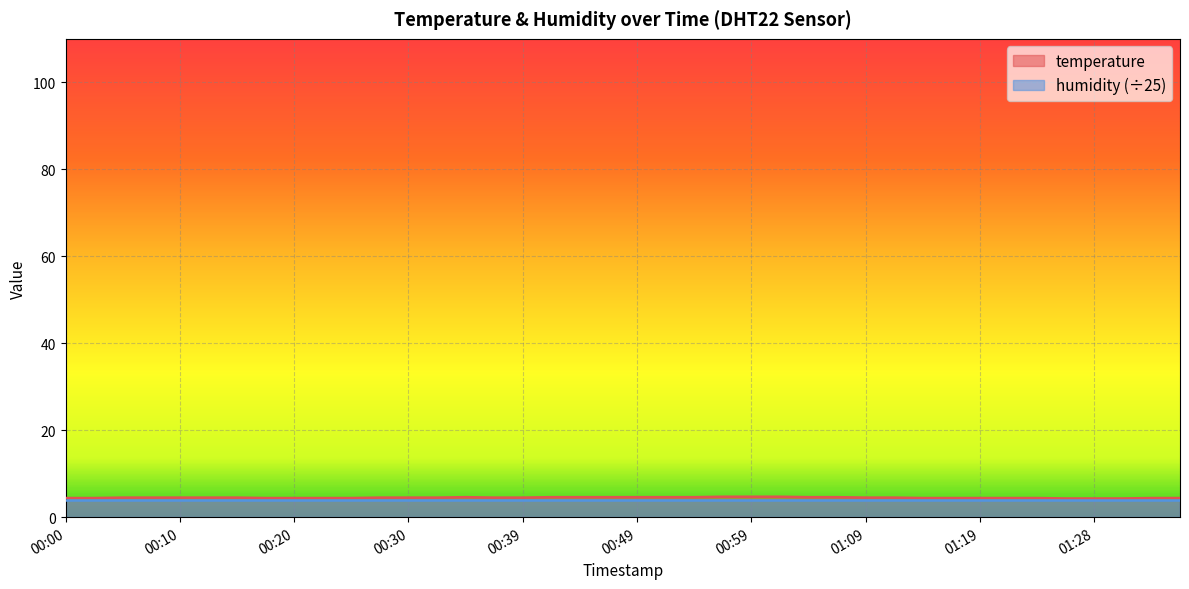

What is the label of the 25th point from the right?

00:37